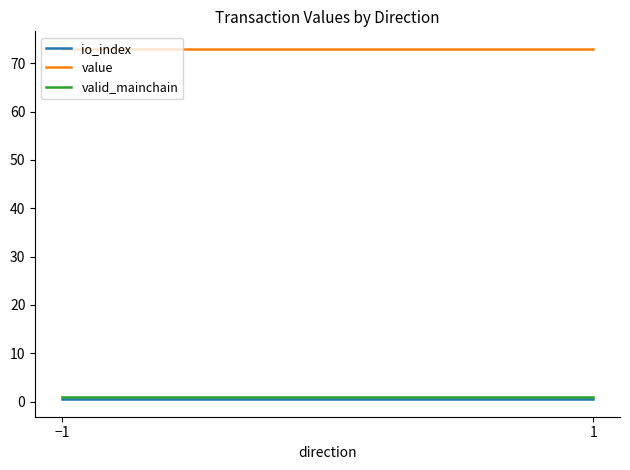

What is the value of the value point at the 2nd from the left?

73.0